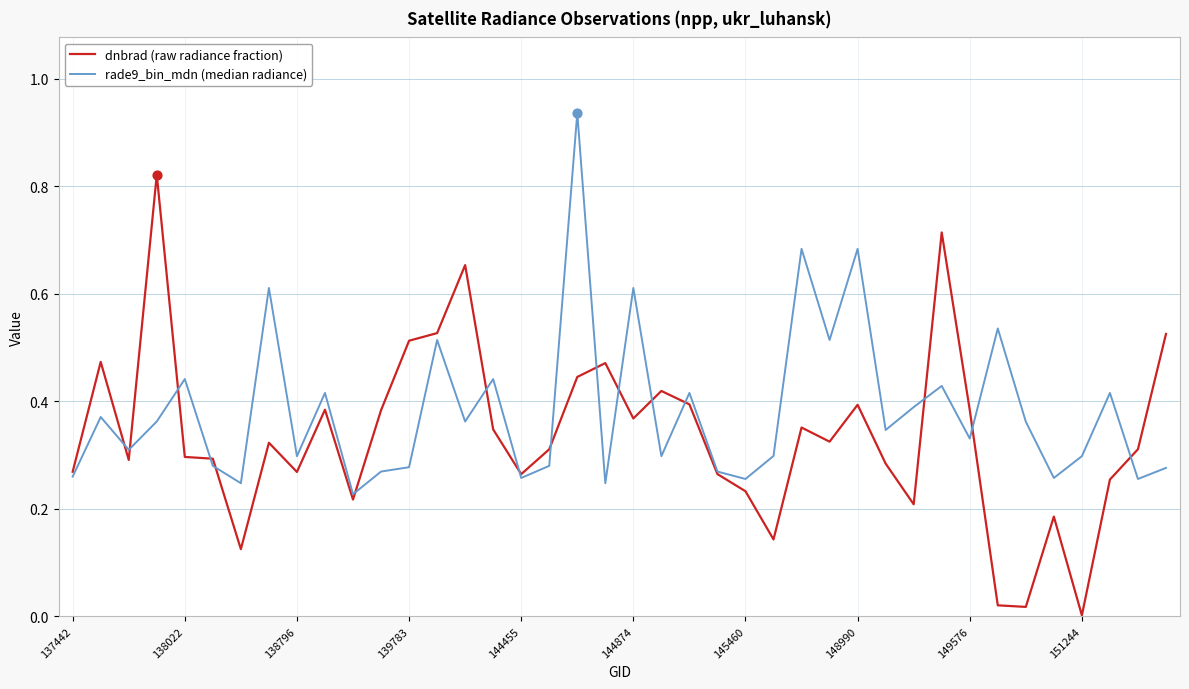

Which series has the largest total across all categories?

rade9_bin_mdn (median radiance)